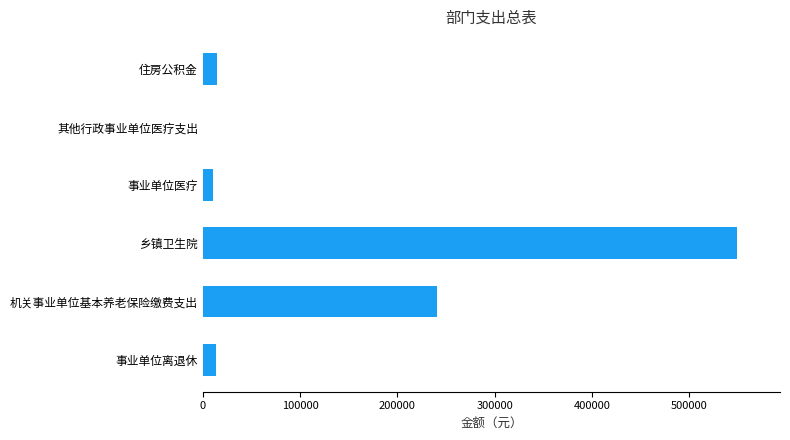

Are the bars horizontal?

Yes